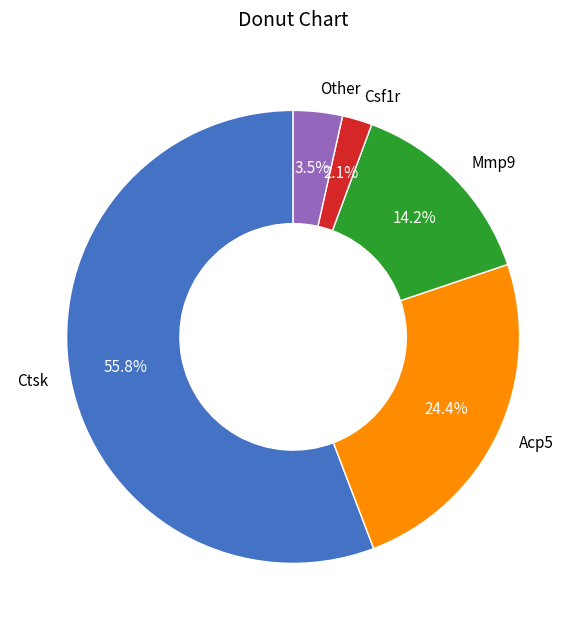

To the nearest percent, what is the average slice percentage?

20%